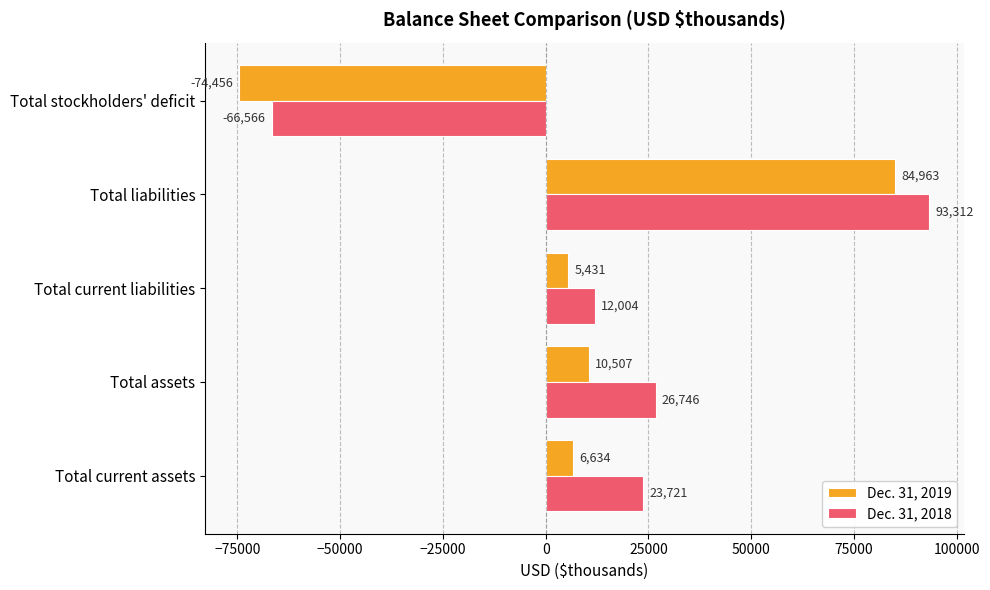

The Dec. 31, 2019 series shows 6634 at Total current assets. True or false?

True